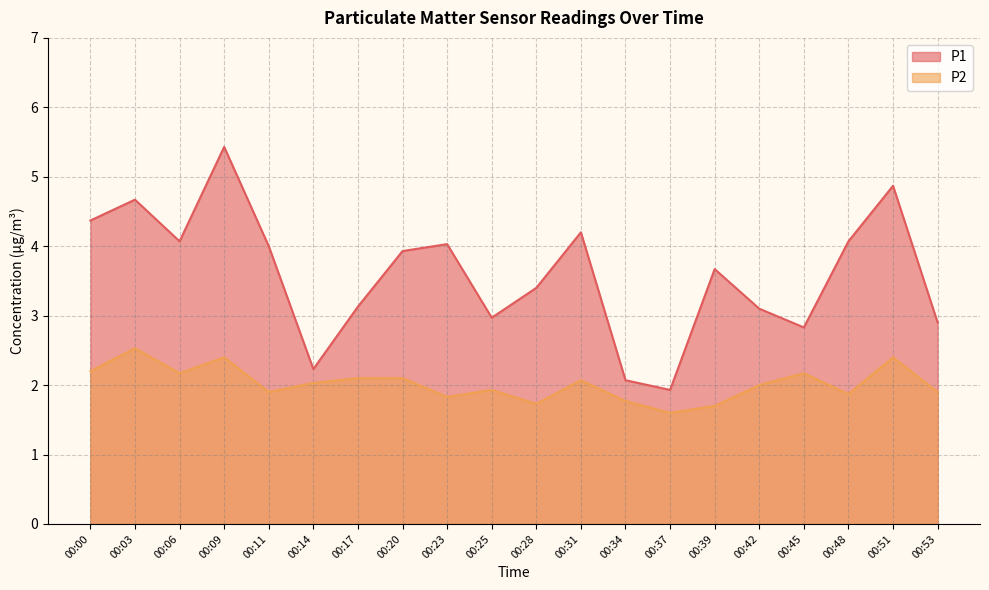

Where is the first local maximum for P1?

00:03